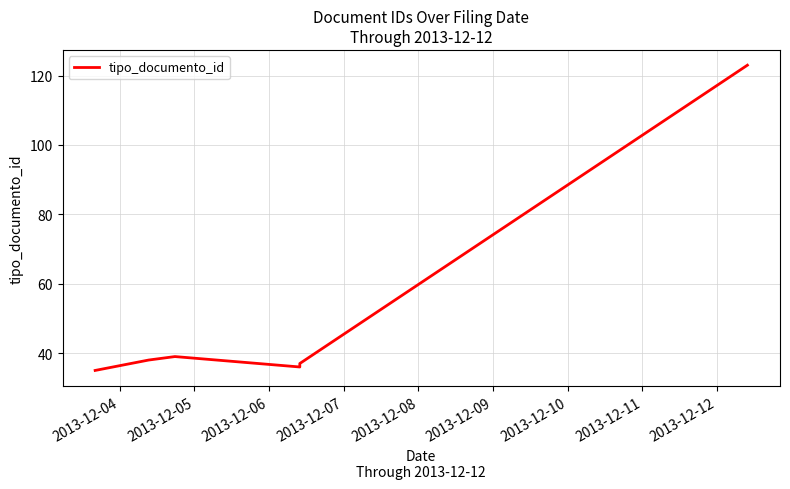

At which label is the value closest to 79?

2013-12-06